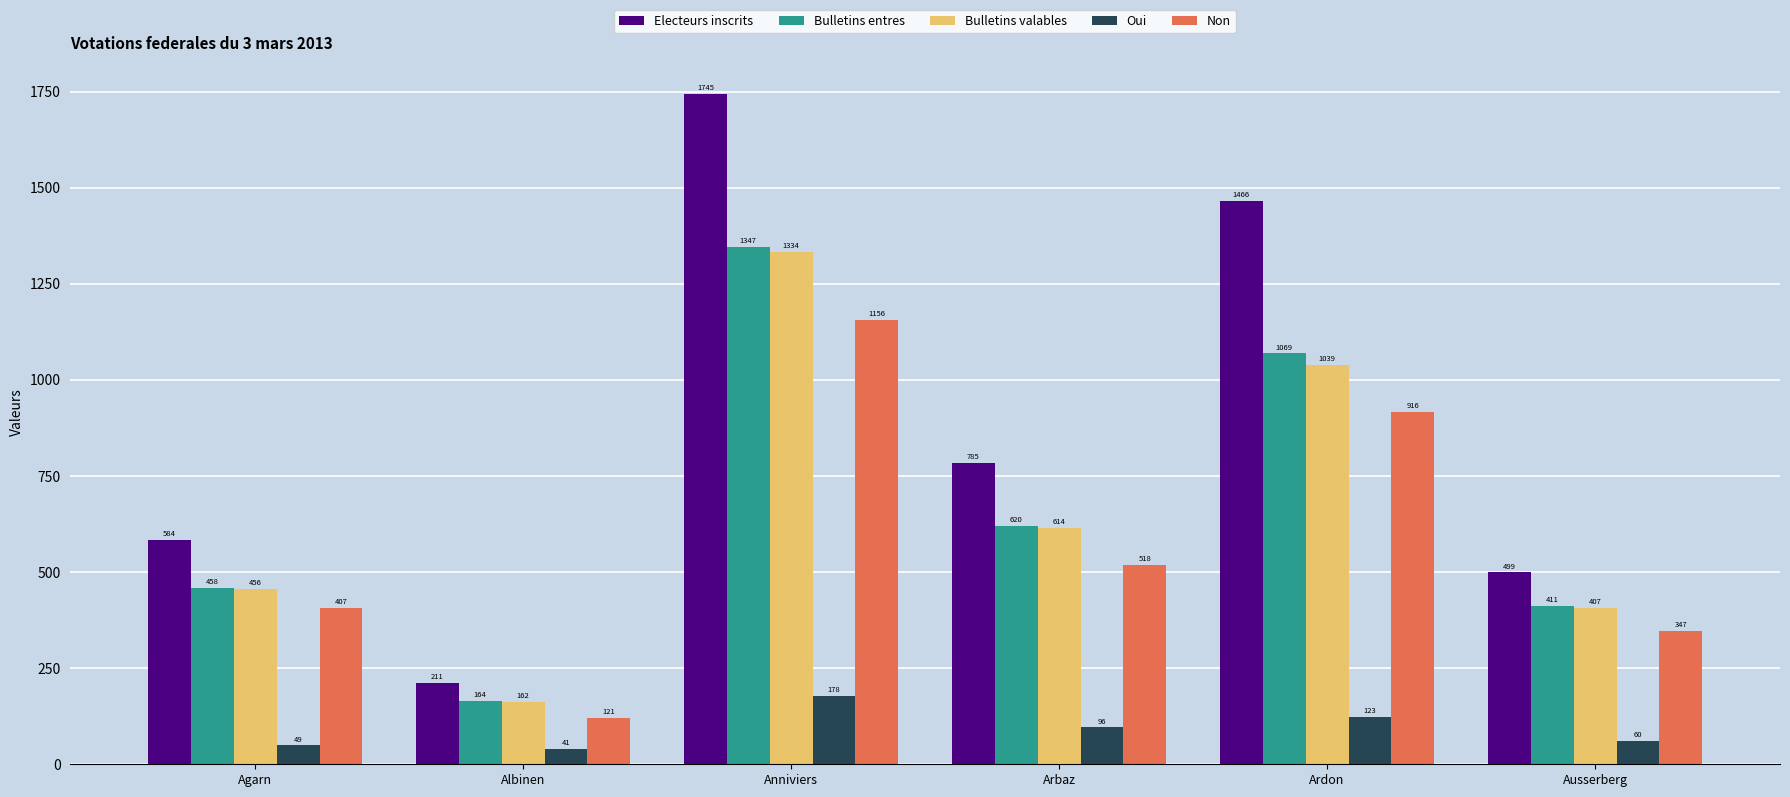

What position from the right is Arbaz?

3